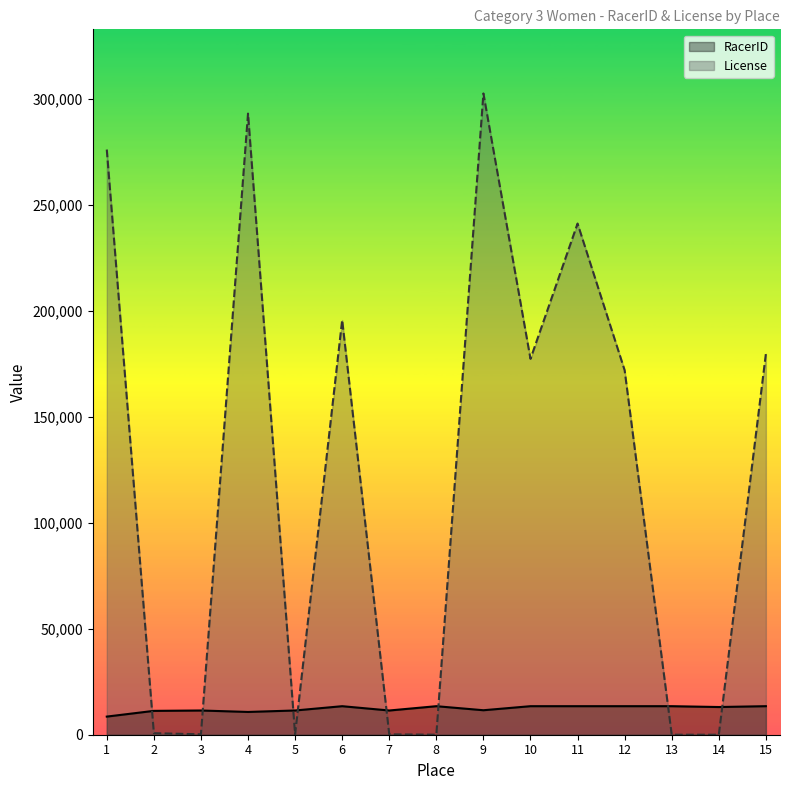

Read the RacerID value at 15, to the nearest 10.

13460